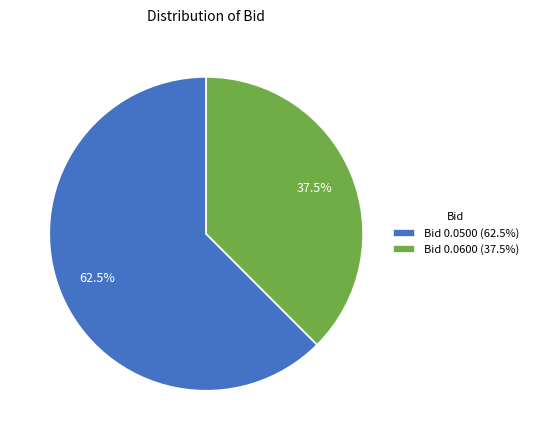

Rank the categories by value from highest to lowest.

Bid 0.0500 (62.5%), Bid 0.0600 (37.5%)